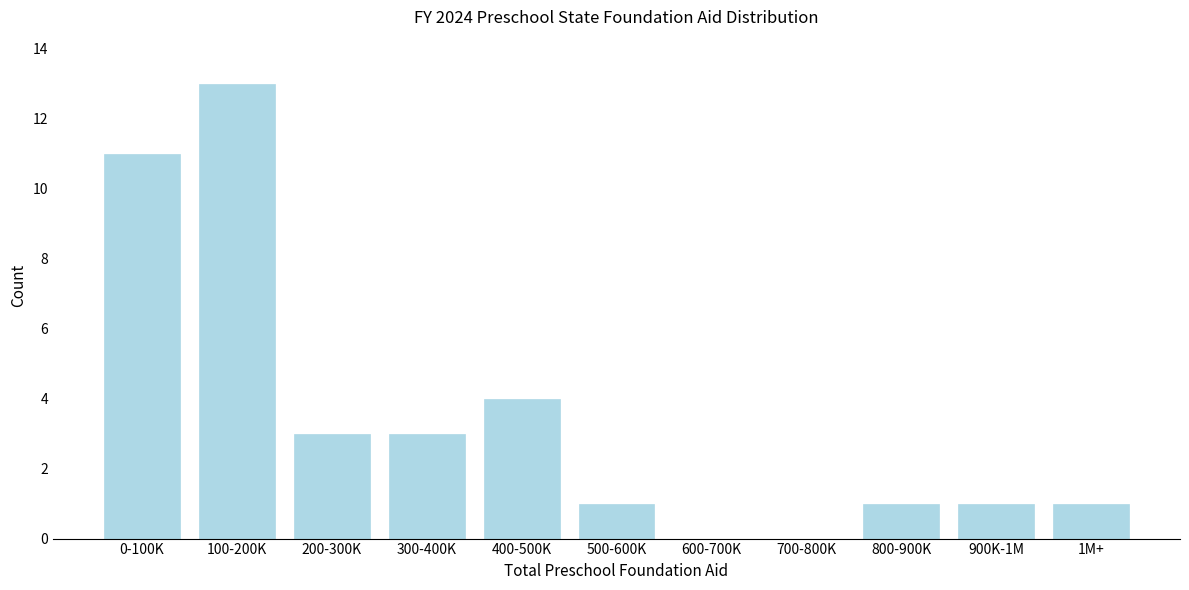

Reading right to left, list all the values displayed in this chart.

1M+=1	900K-1M=1	800-900K=1	700-800K=0	600-700K=0	500-600K=1	400-500K=4	300-400K=3	200-300K=3	100-200K=13	0-100K=11